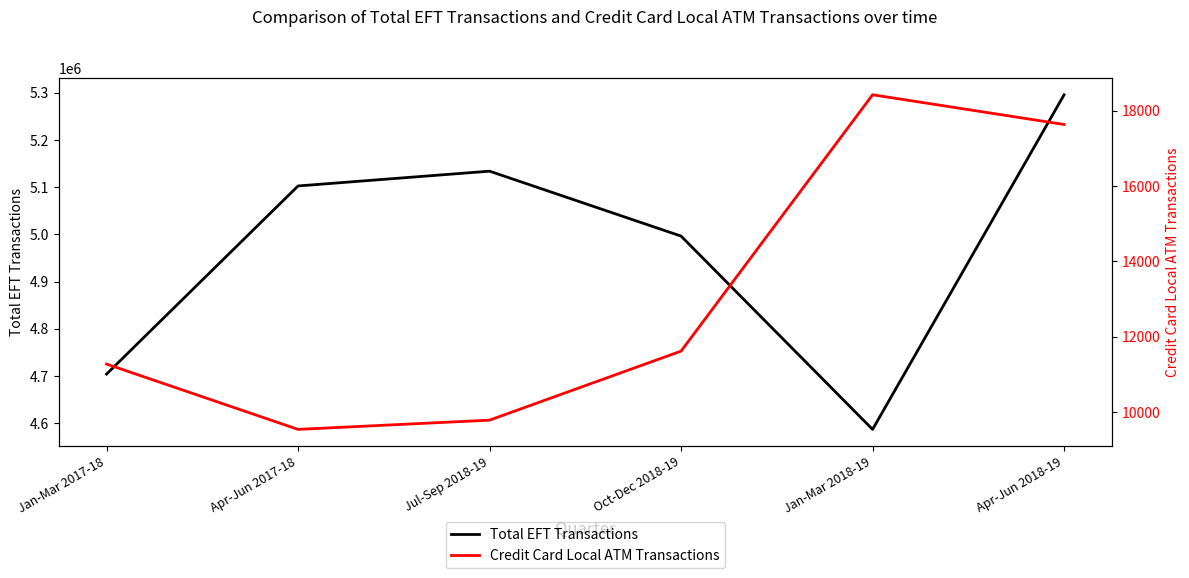

What is the label of the 2nd point from the left?

Apr-Jun 2017-18